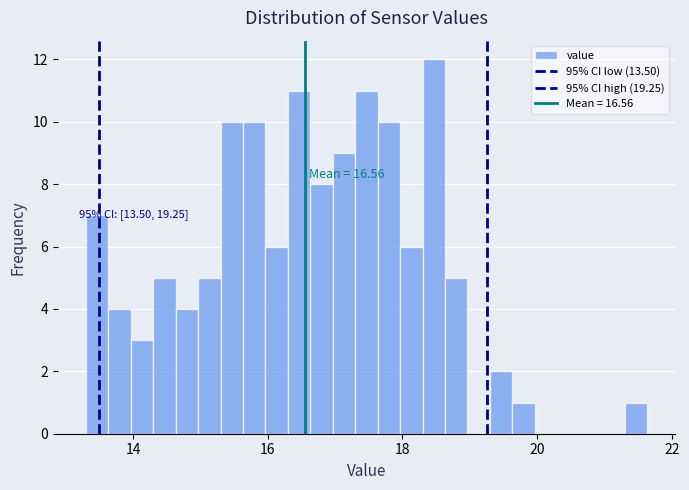

Read against the x-axis, roughly where is the centre of the tallest bar?

18.4